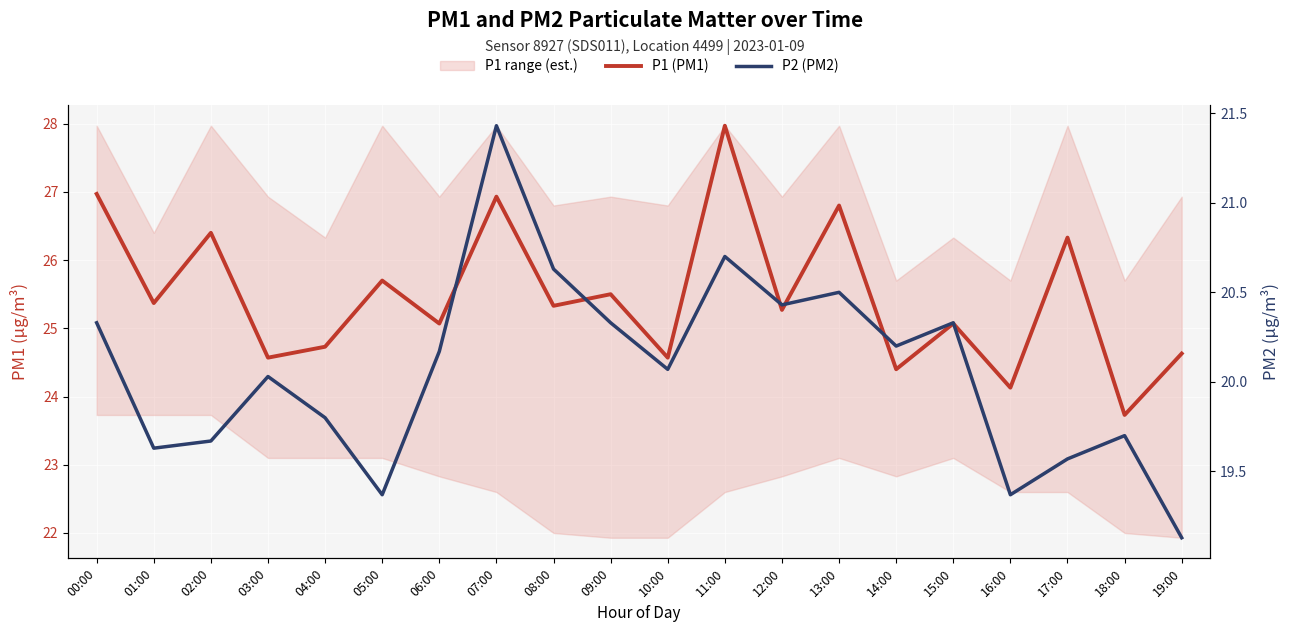

What is the sum of the P1 (PM1) values at 17:00 and 14:00?

50.7